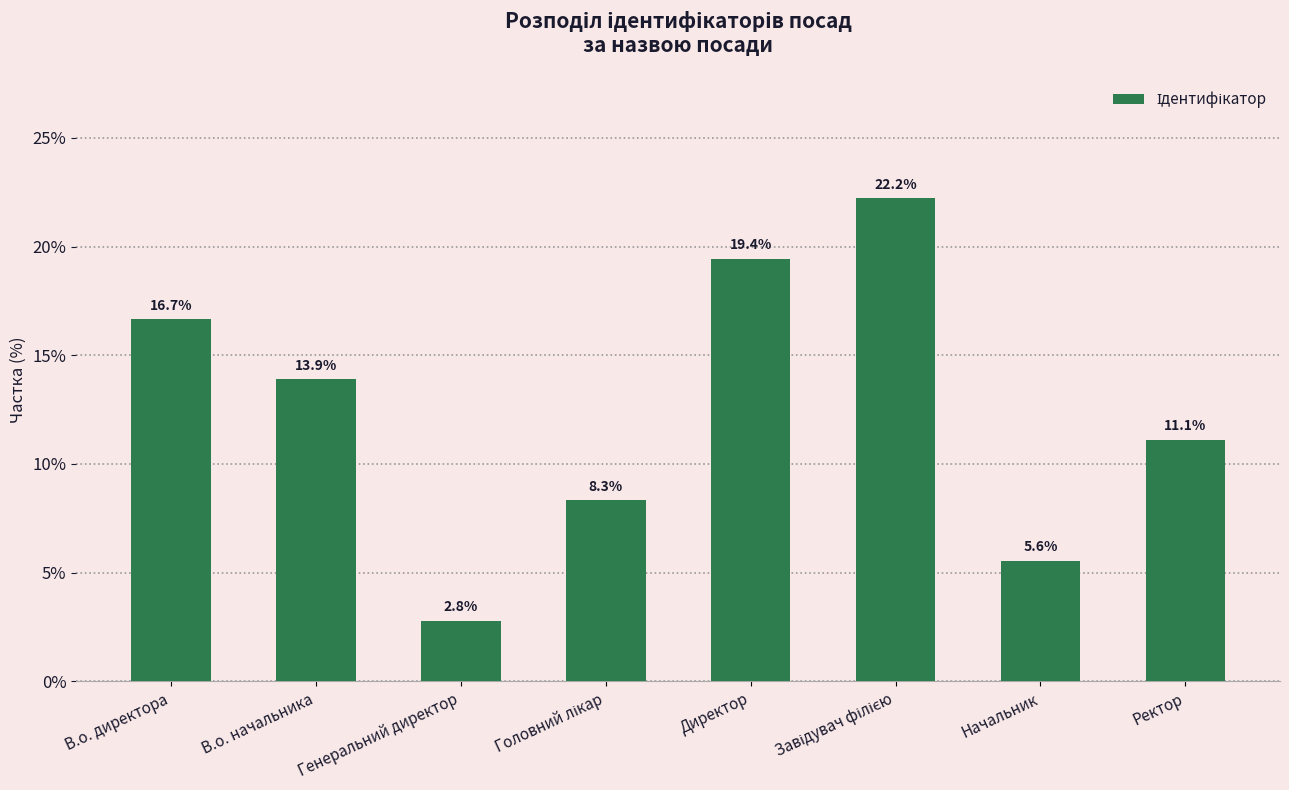

What is the value of the 5th bar from the left?

19.4